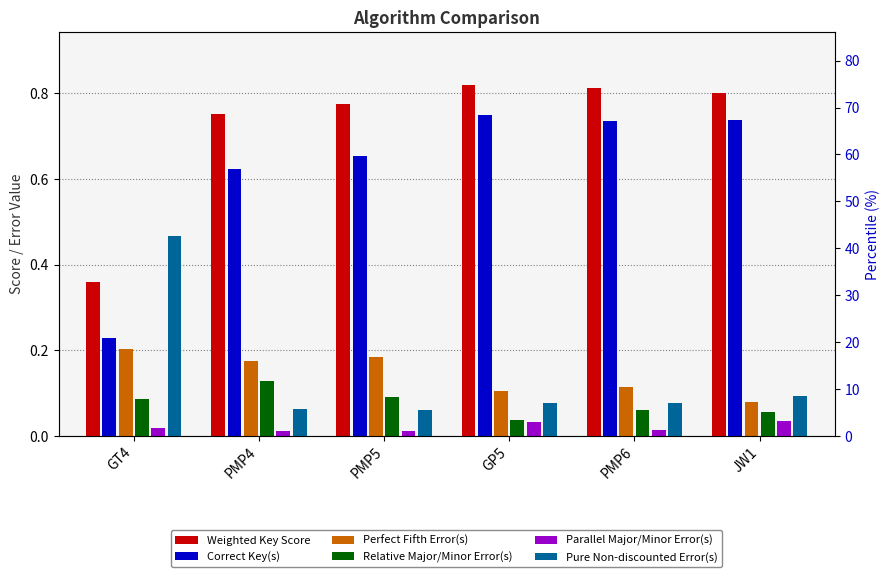

At which category is the sum across all series the highest?

GP5